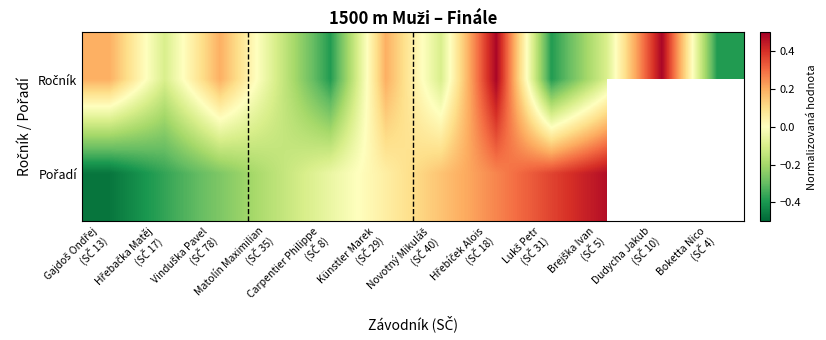

True or false: Pořadí has a value of 0.0 at Künstler Marek (SČ 29).

False